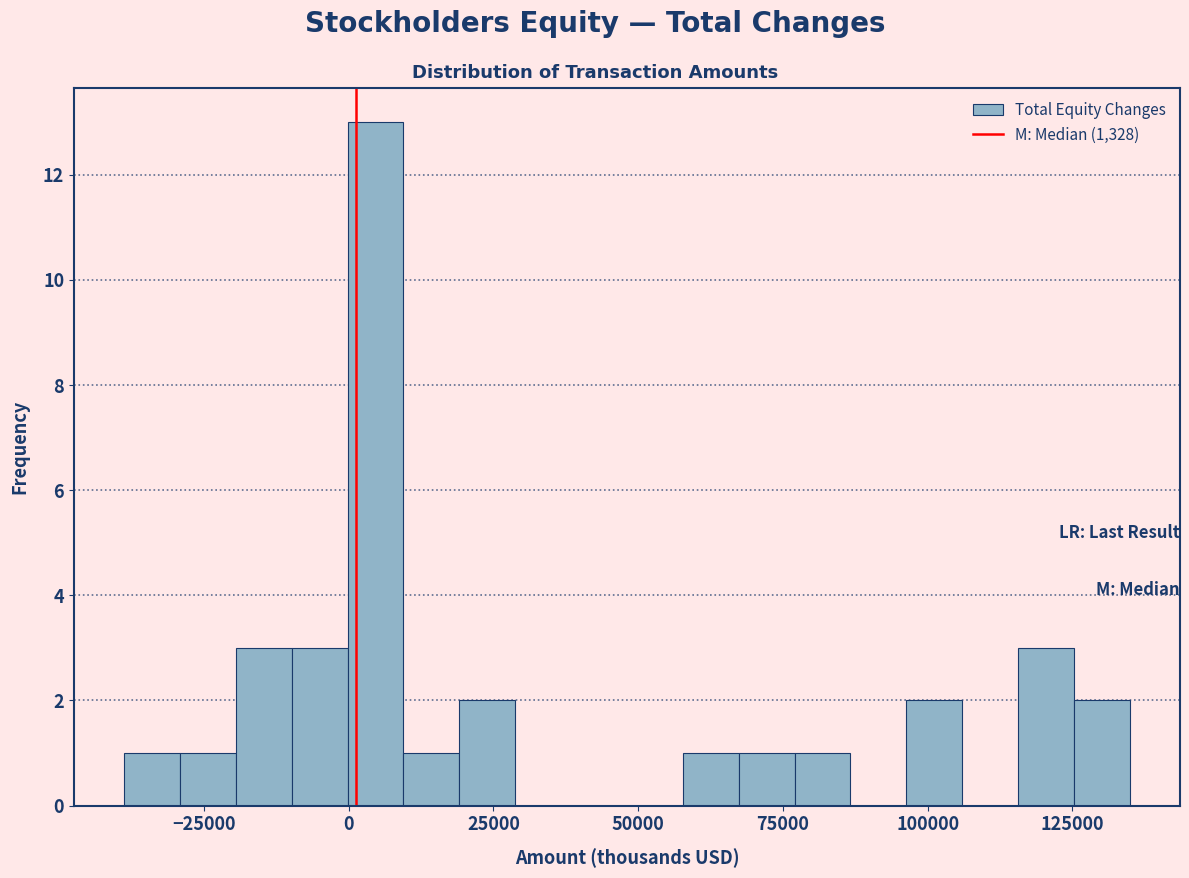

Around what value on the x-axis is the tallest bar? Give the approximate position of its centre, as read against the axis.

5000